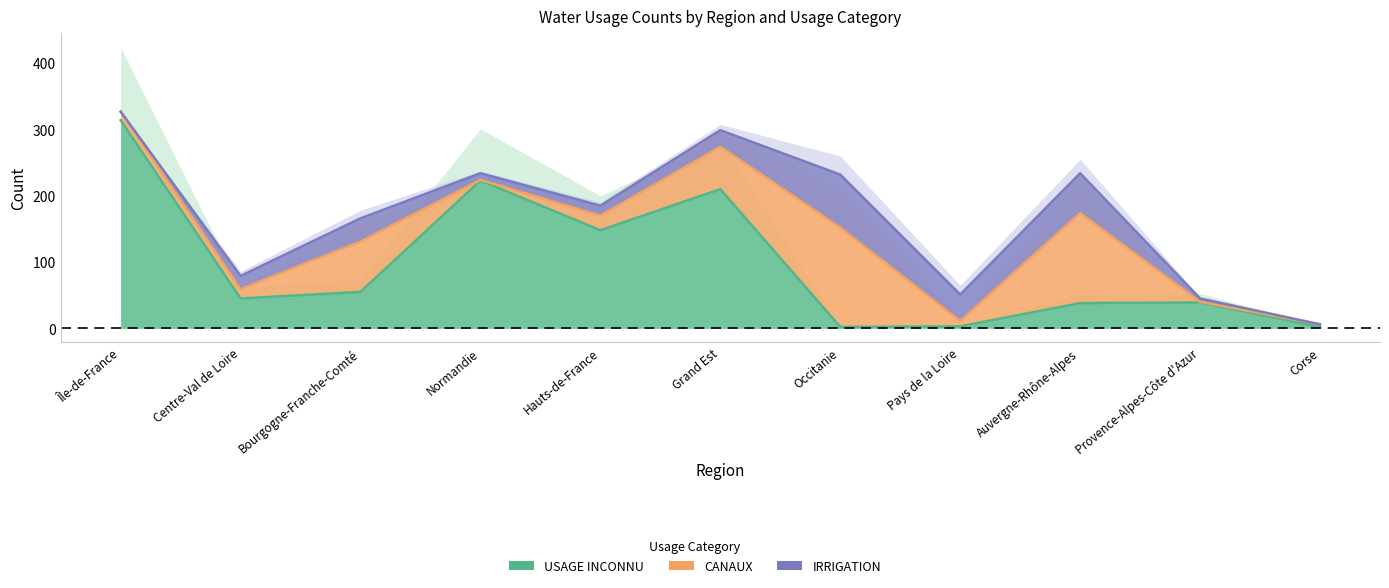

Is it true that IRRIGATION equals 15 at Hauts-de-France?

True